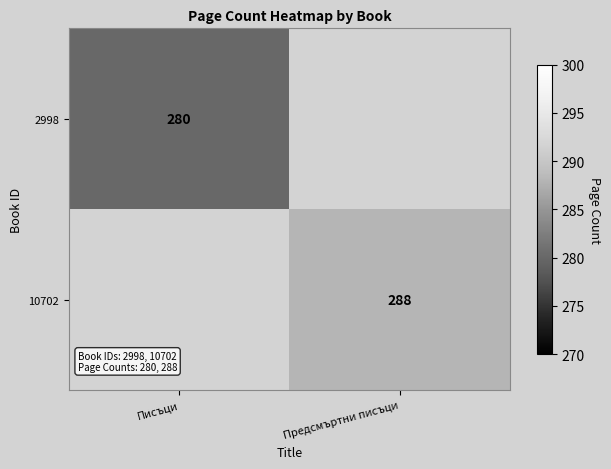

Between Писъци and Предсмъртни писъци, which is larger?

Предсмъртни писъци